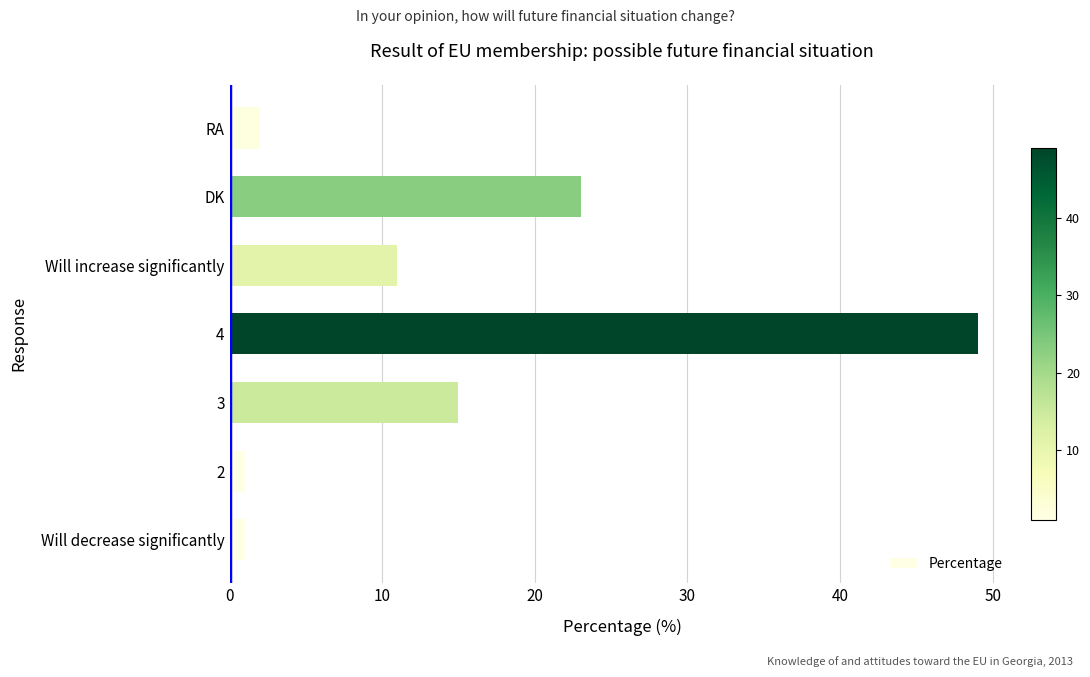

The chart shows a value of 1 at 2. True or false?

True